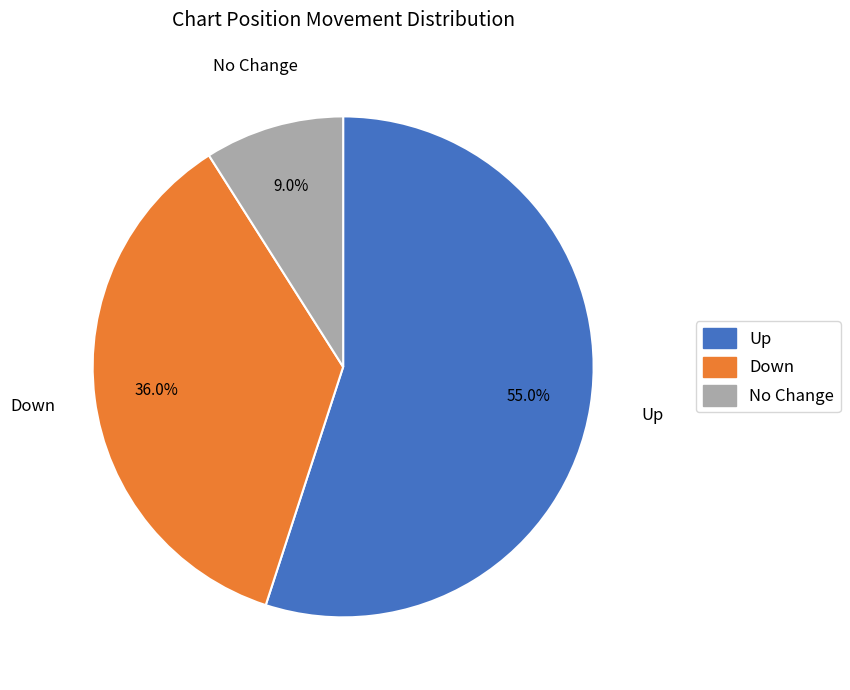

Rank the categories by value from highest to lowest.

Up, Down, No Change